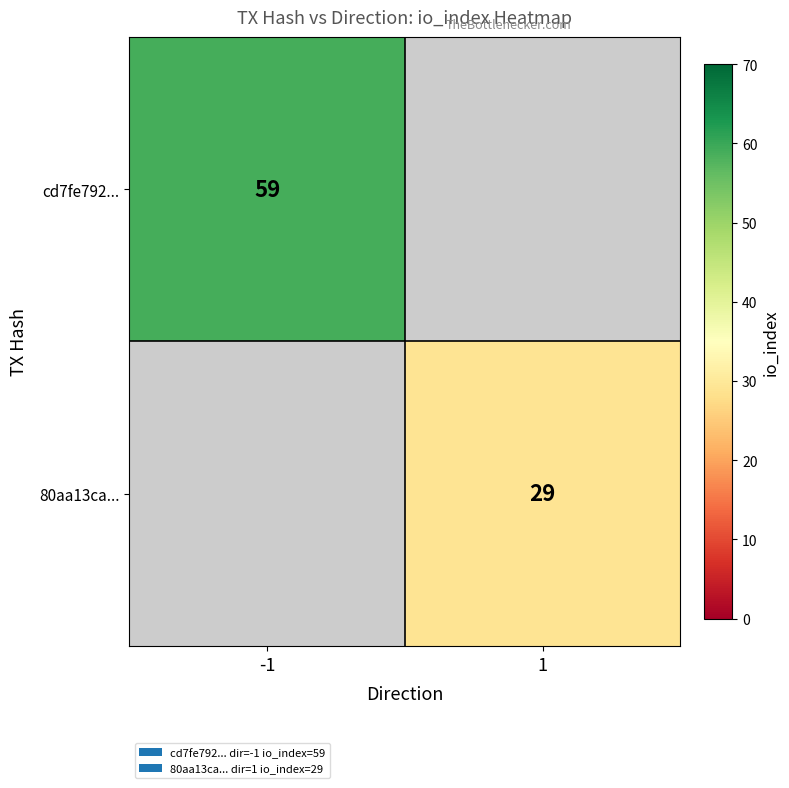

Is the value of cd7fe792... at -1 greater than the value of 80aa13ca... at 1?

Yes